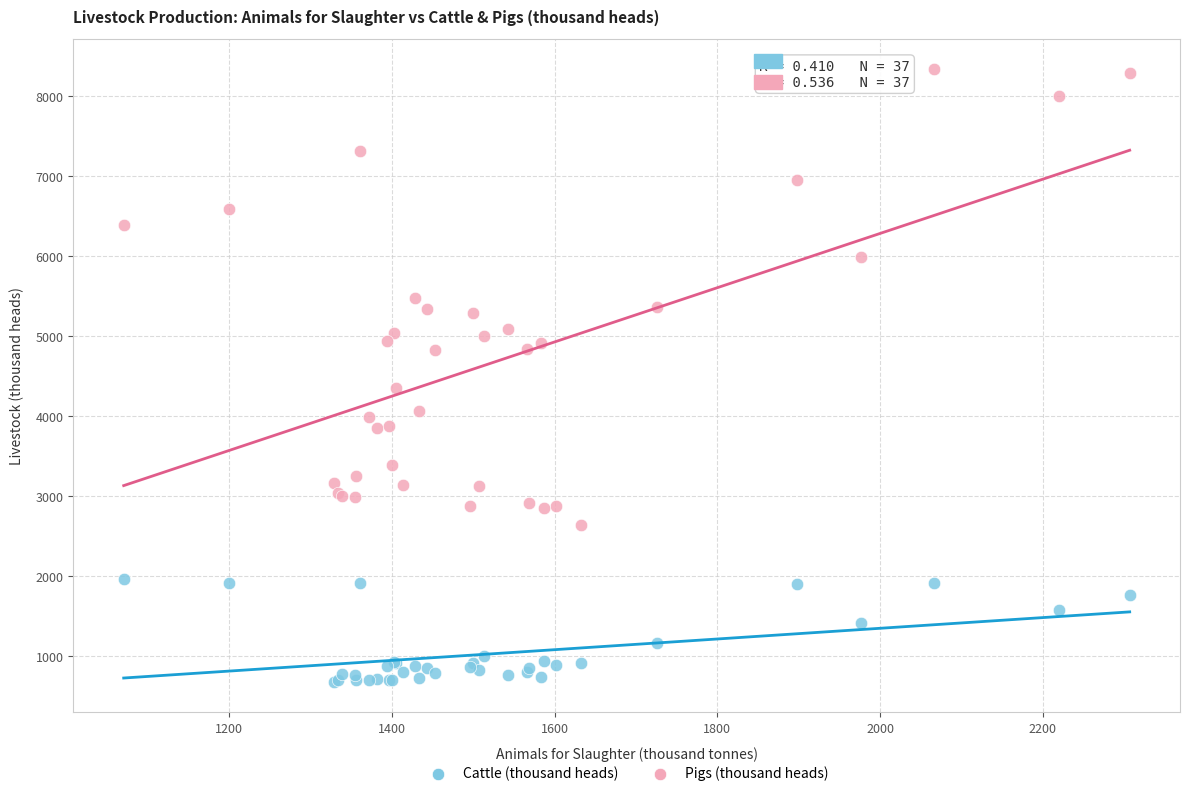

Across all series, what Y value is closest to 4506?

4356.0